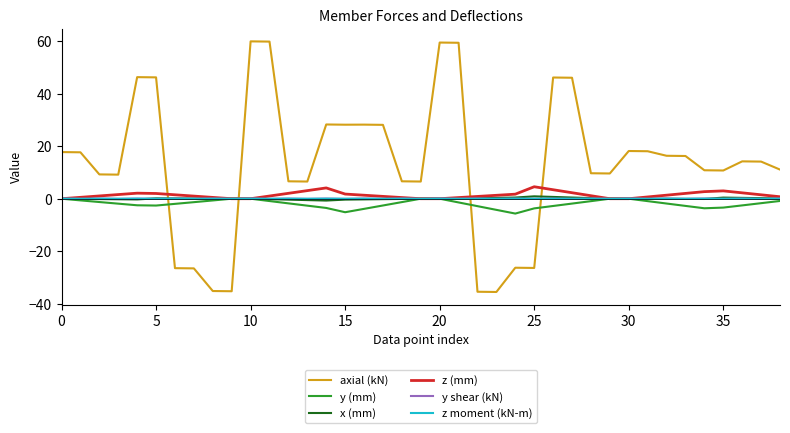

What is the minimum value shown in the chart?

-35.6